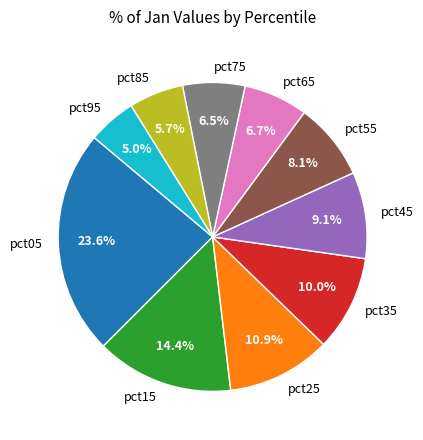

What percentage is NOT represented by pct55?

91.9%